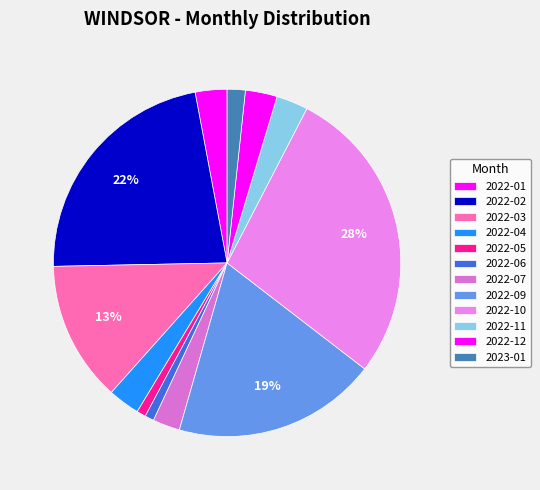

How many slices are in this pie chart?

12